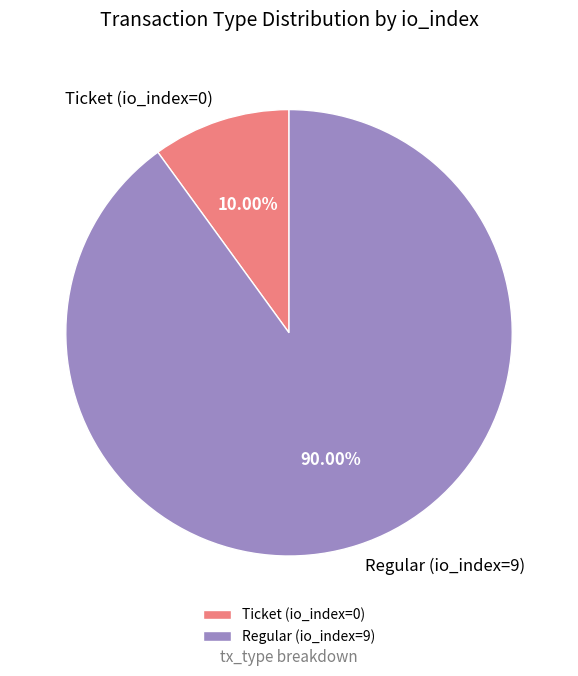

To the nearest percent, what is the average slice percentage?

50%